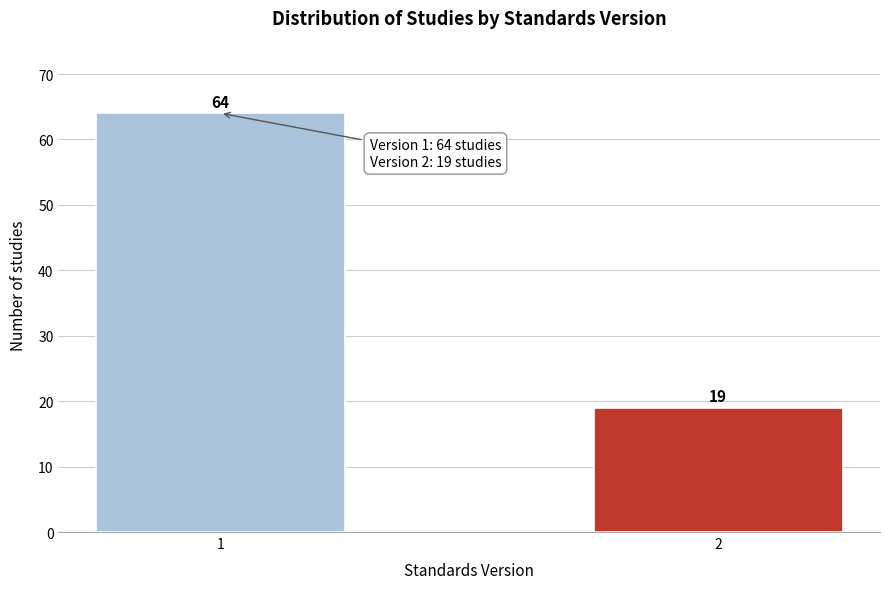

Reading left to right, extract all data points from this chart.

64	19